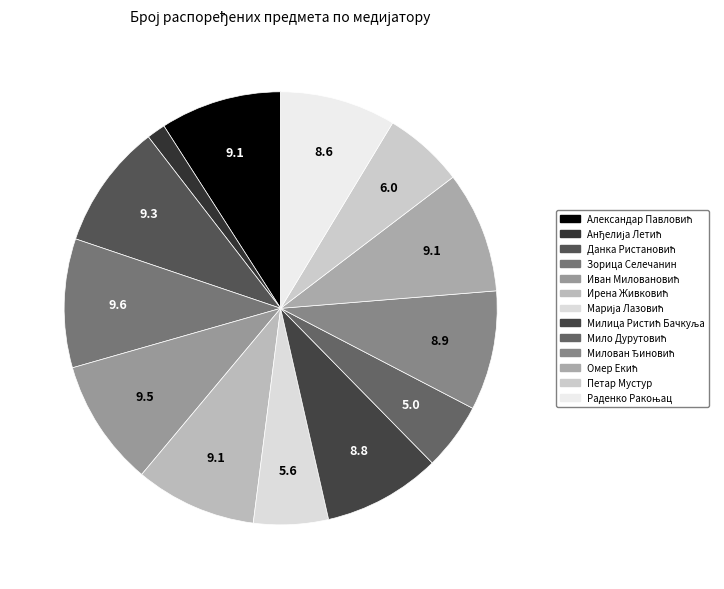

What portion of the pie excludes Омер Екић?

90.9%